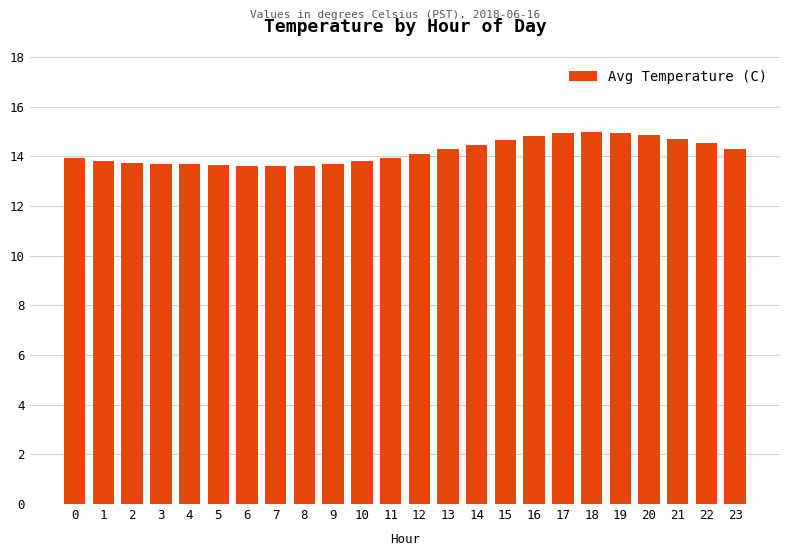

What is the greatest value displayed?

15.0